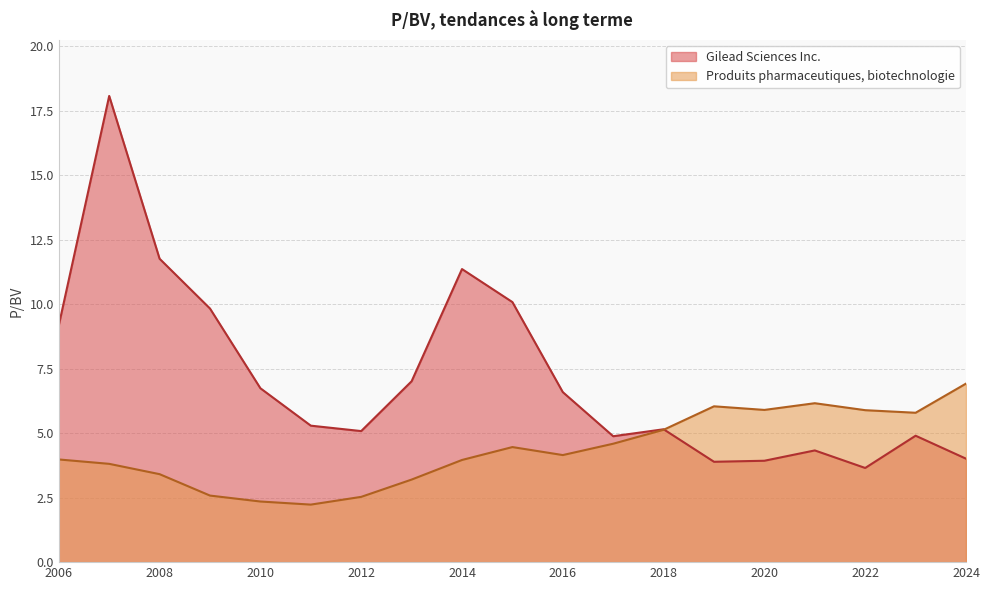

Read the Produits pharmaceutiques, biotechnologie value at 2008.

3.4